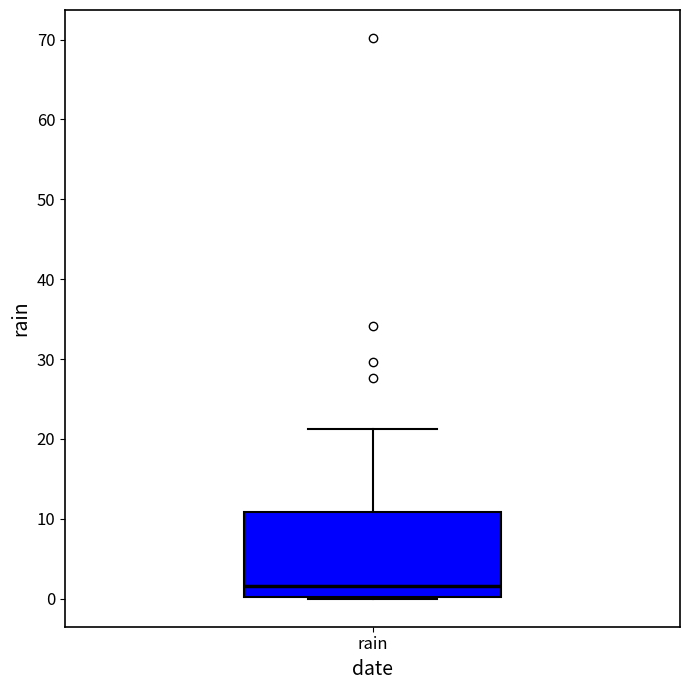

Read this box plot against the y-axis: the position of the median line, the range covered by the box, and the ends of both whiskers. The values are not printed on the chart, so give them approximately, as read against the axis.

median 2, box 0 to 11, whiskers 0 to 21